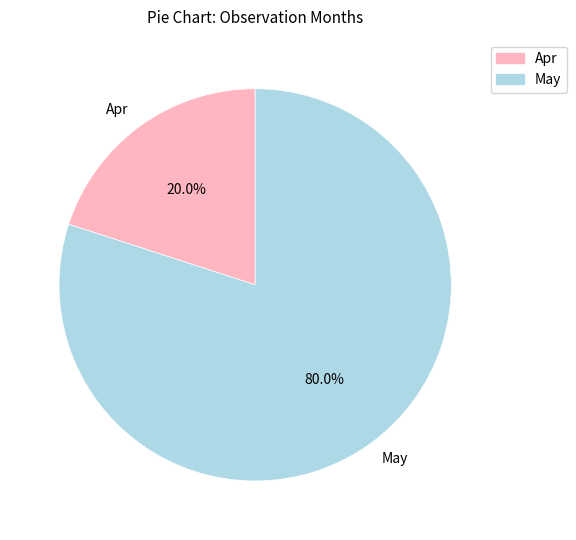

Which slice is the smallest?

Apr